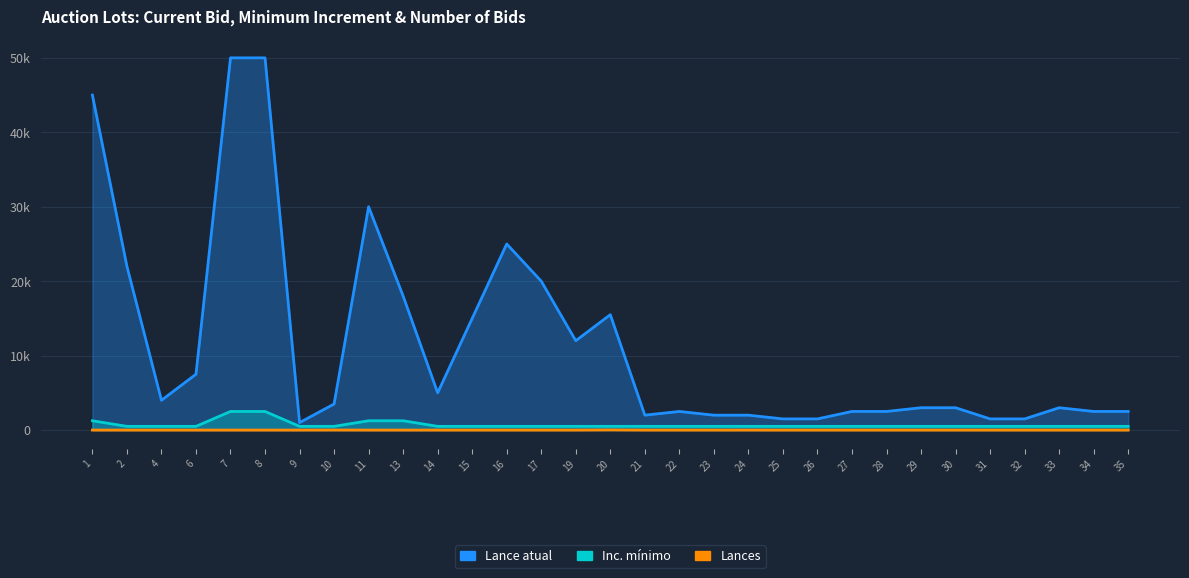

Where is Inc. mínimo nearest to the value 1500?

1